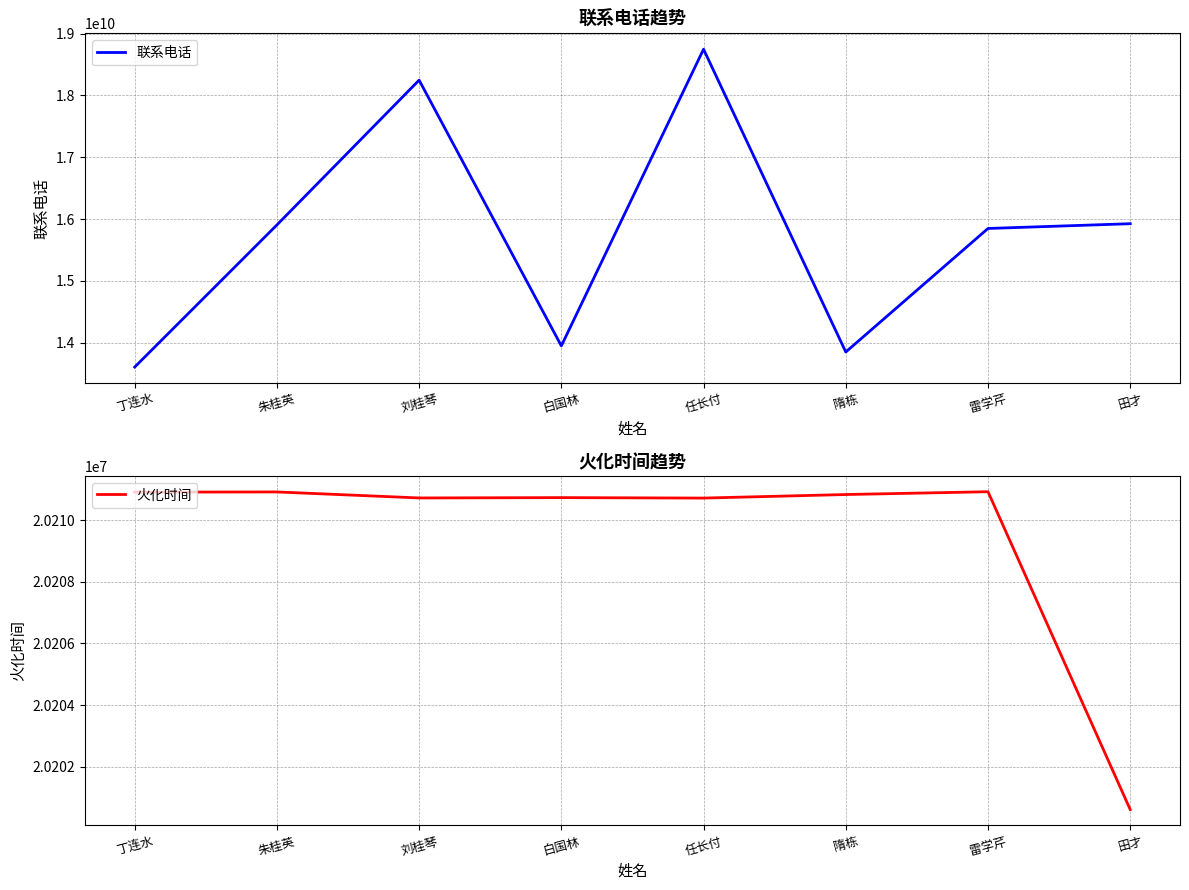

How many data points in 火化时间 are less than 20210831?

4